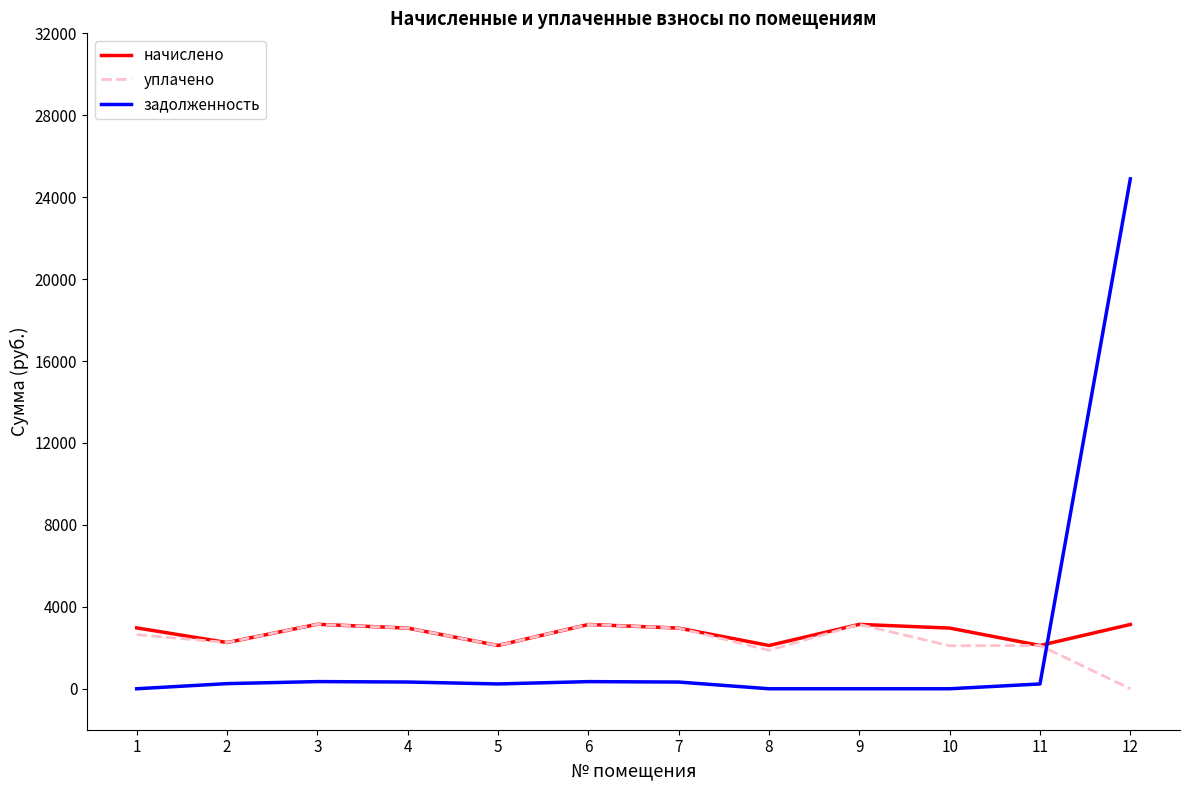

Where is the first local minimum for начислено?

2